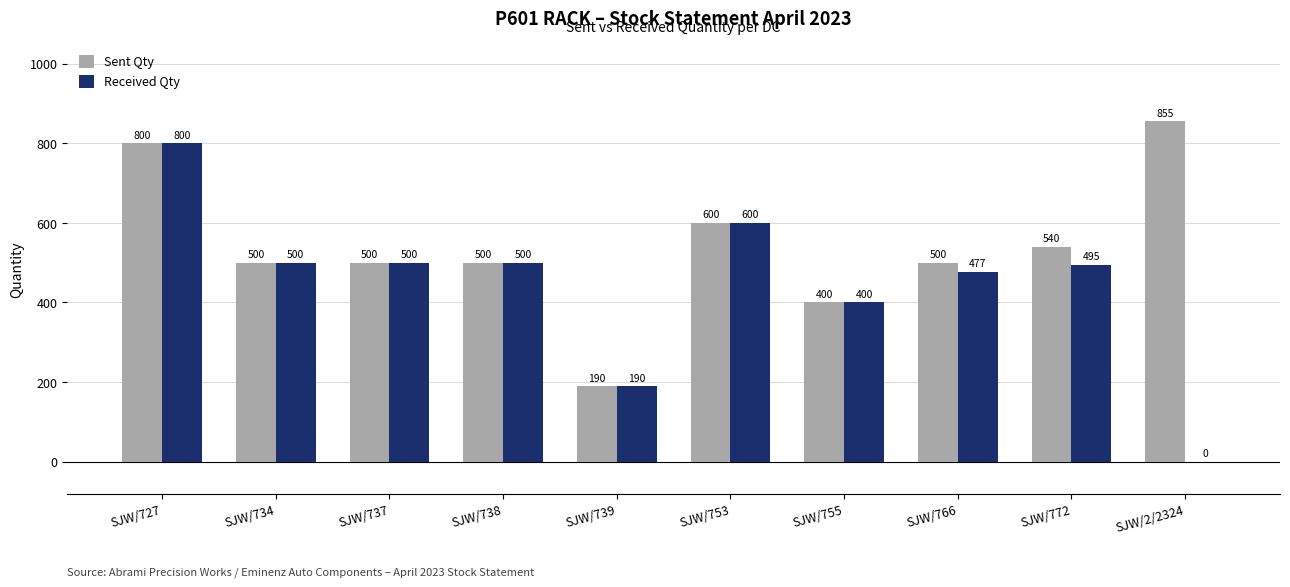

What are all the series names shown in the legend?

Sent Qty, Received Qty